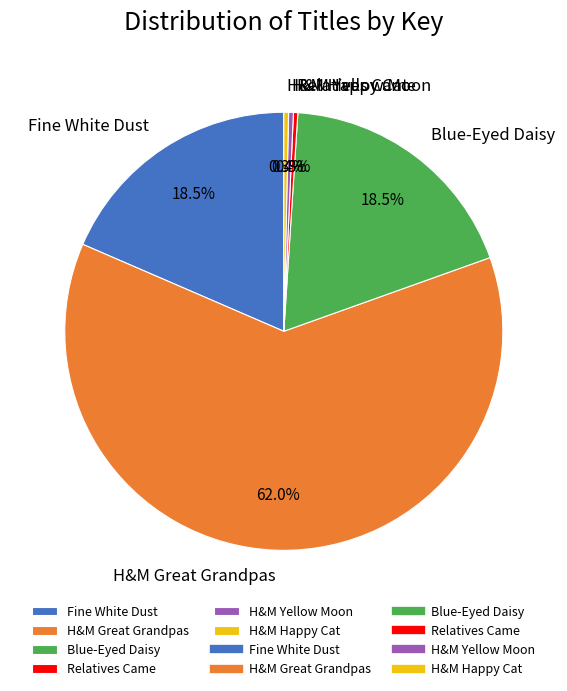

To the nearest percent, what is the average slice percentage?

17%